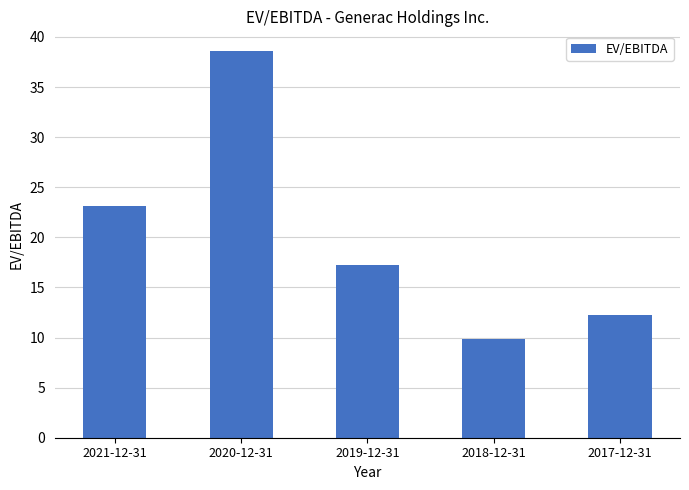

Approximately how many times larger is the value at 2021-12-31 compared to 2020-12-31?

0.6